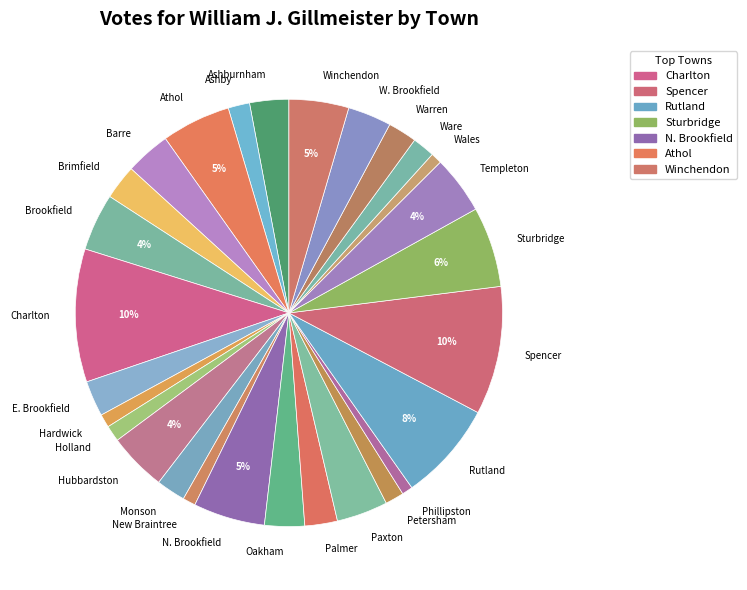

Between Brimfield and Ashby, which is larger?

Brimfield